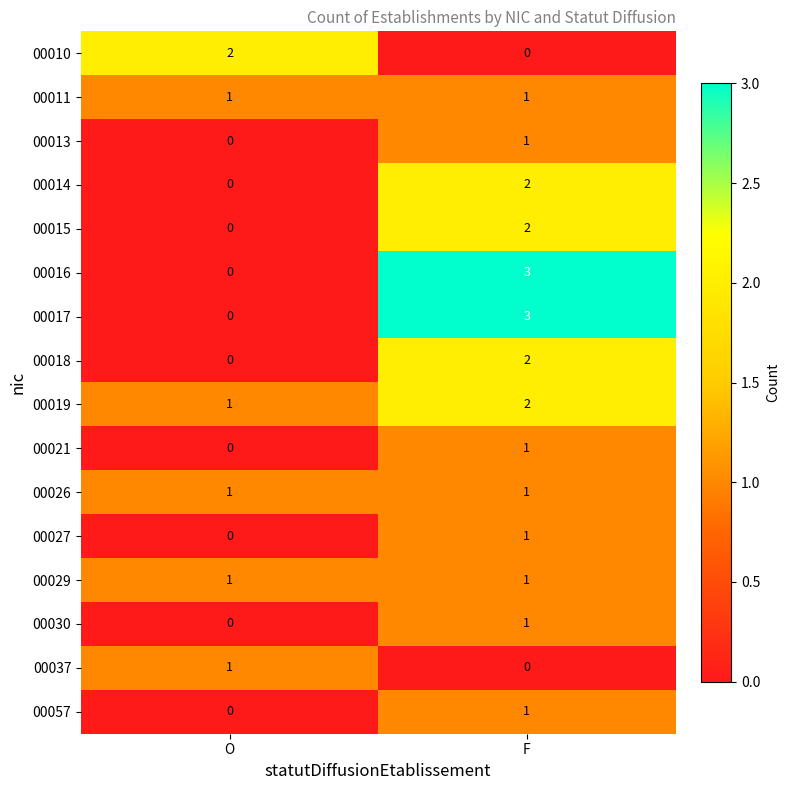

The value of 00029 at F is 0. True or false?

False